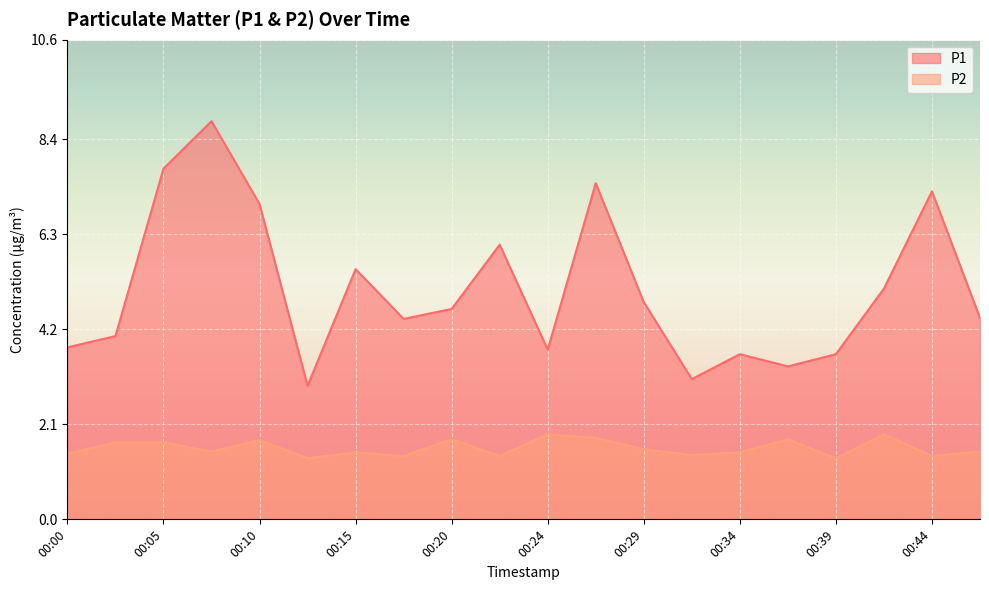

What is the spread (max minus min) of values at 00:20?

2.9